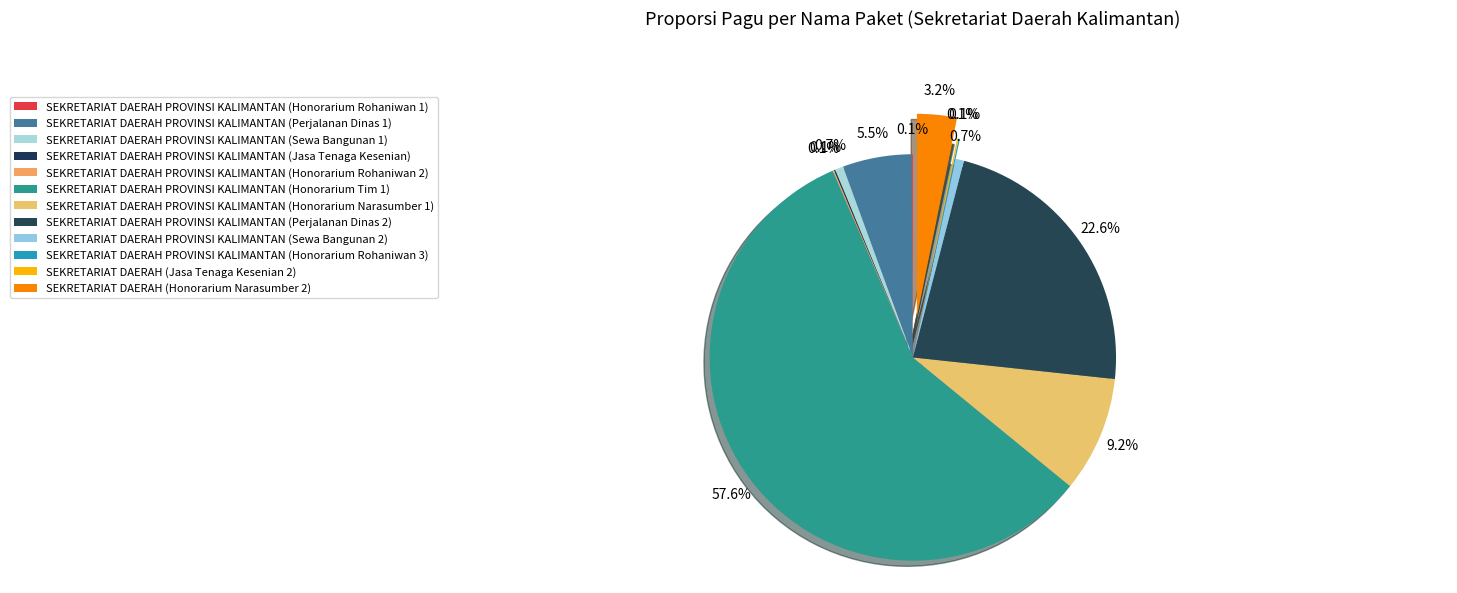

Is it true that SEKRETARIAT DAERAH PROVINSI KALIMANTAN (Honorarium Rohaniwan 2) is 0% of the pie?

True